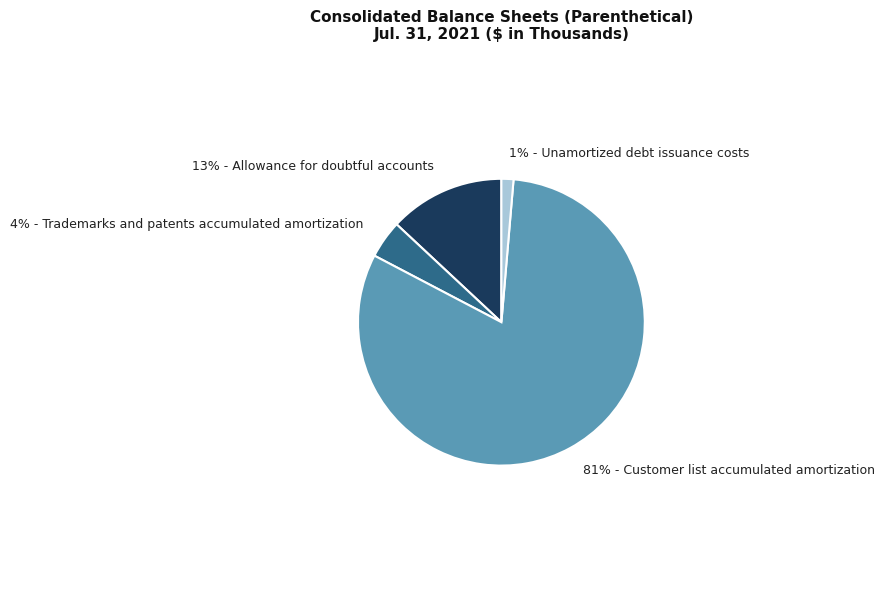

Is there any slice that represents more than half of the pie?

Yes